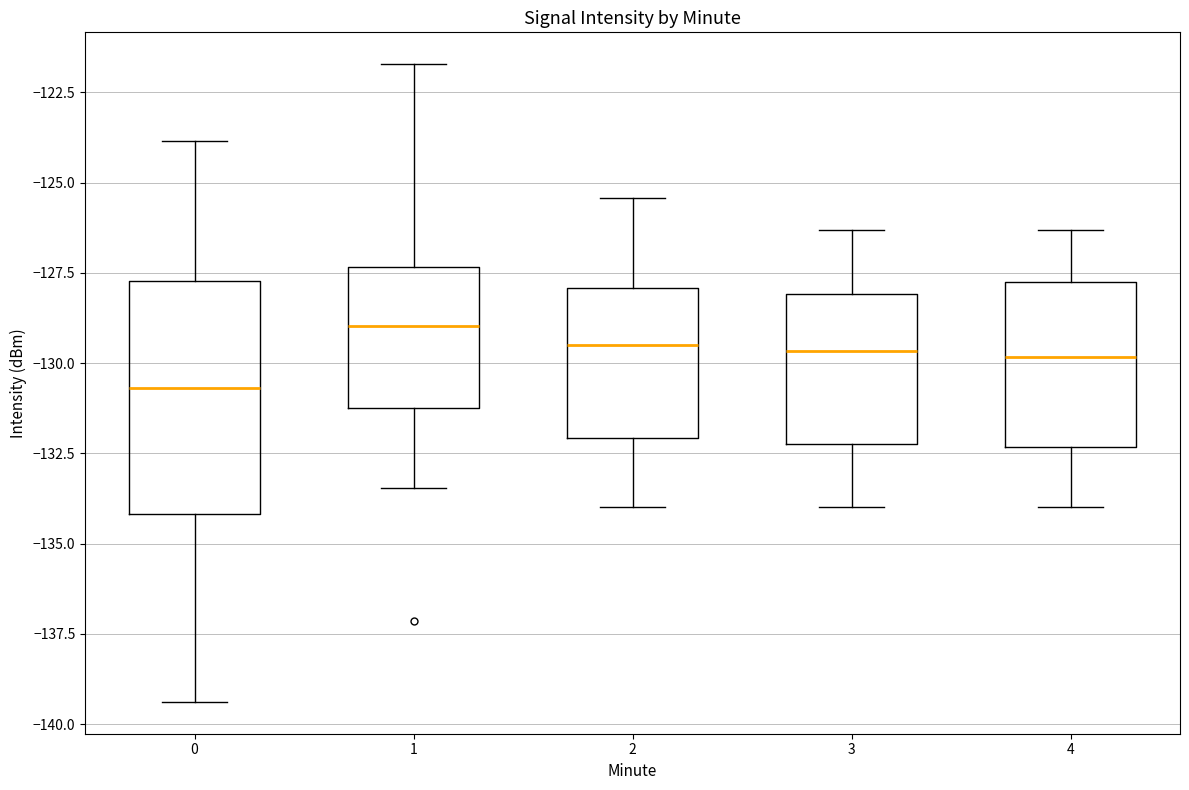

Where does the upper whisker of the box at x = 2 end on the y-axis? The values are not printed on the chart, so give them approximately, as read against the axis.

-125.5